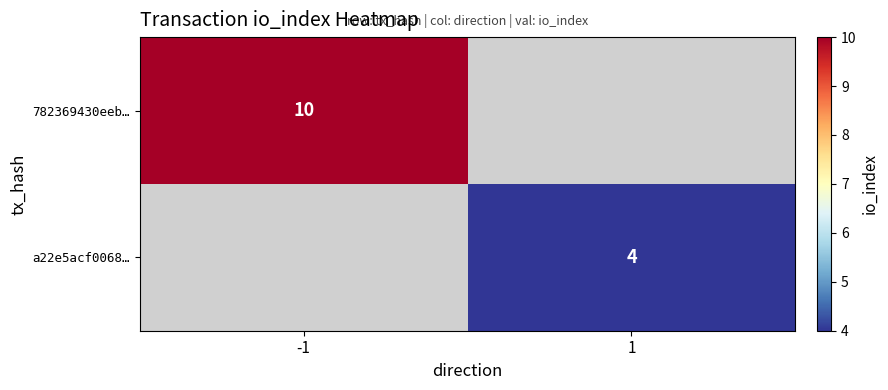

At how many categories does at least one series exceed 8?

1